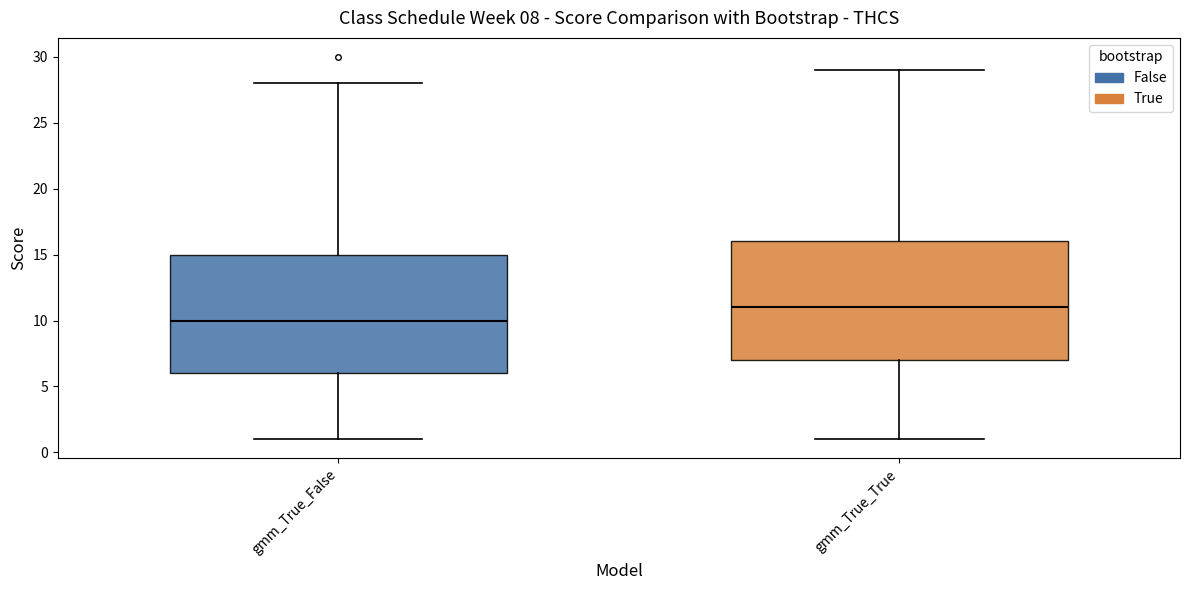

Which box has the highest median line?

gmm_True_True